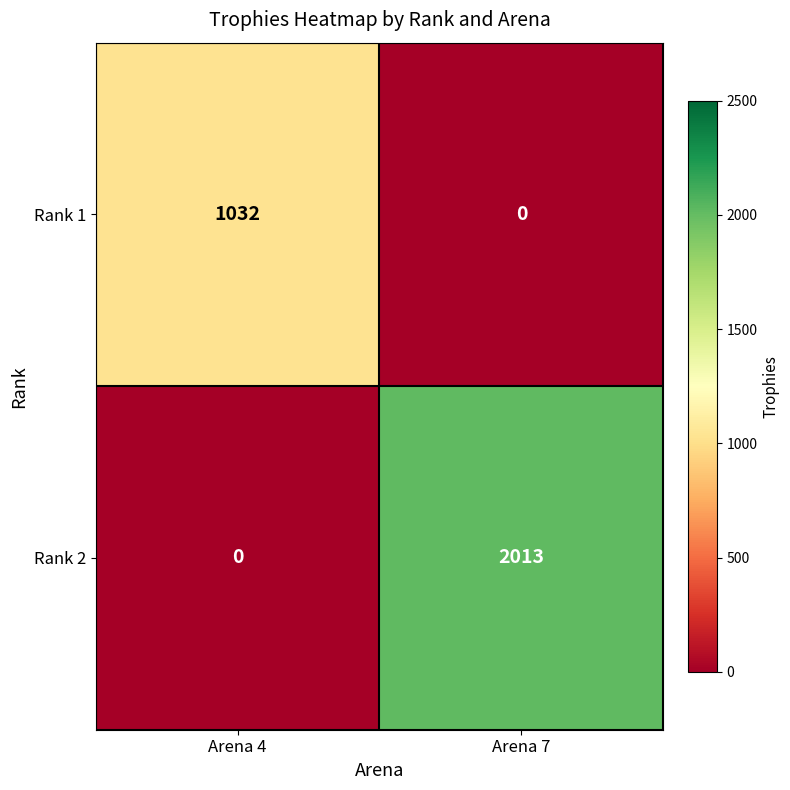

The Rank 1 series shows 348 at Arena 7. True or false?

False